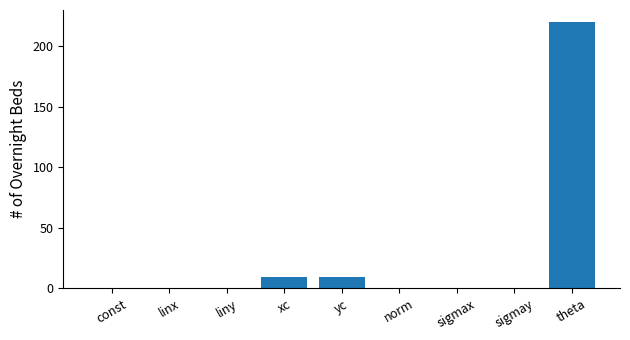

Is it true that the value at linx is 0.0?

True